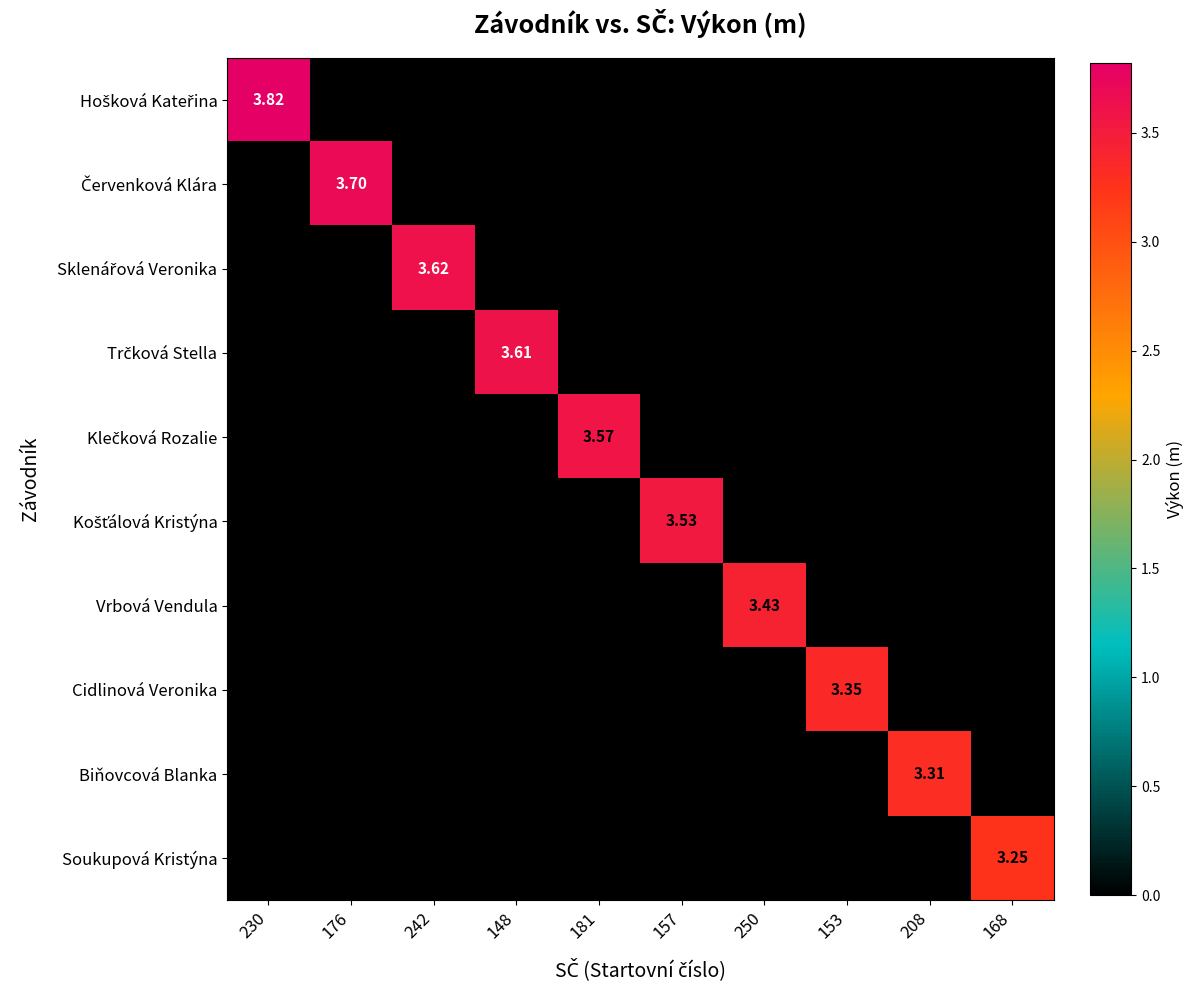

What is the average value of the Červenková Klára series?

0.4